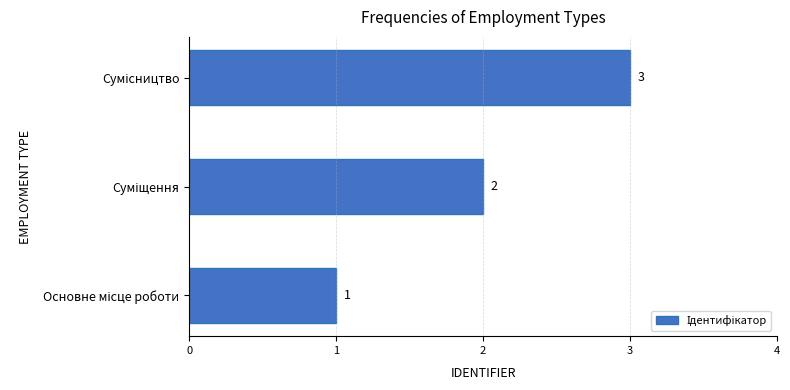

What is the maximum value shown in the chart?

3